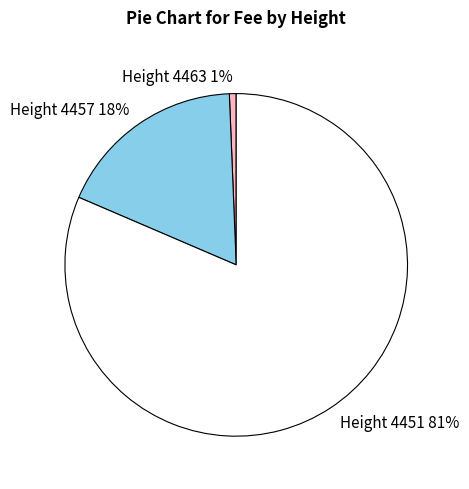

Does any single category account for the majority?

Yes